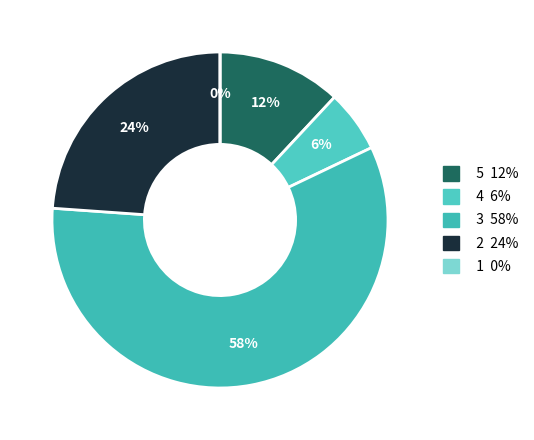

How many slices are in this pie chart?

5